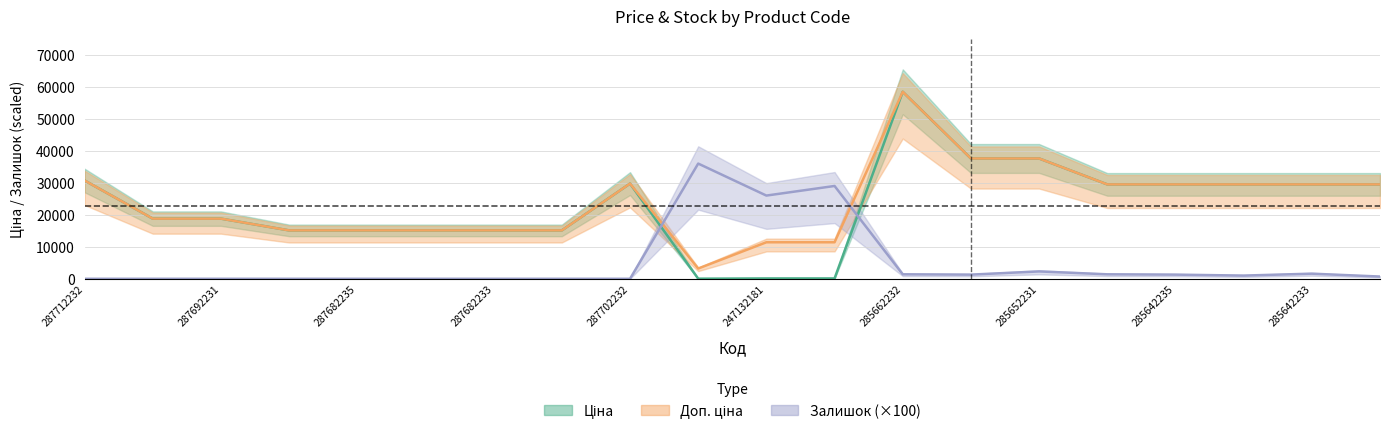

Reading left to right, transcribe all the data shown in this chart.

Ціна: 287712232=30717.1	287692233=18796.8	287692231=18796.8	287682236=15120.0	287682235=15120.0	287682234=15120.0	287682233=15120.0	287682231=15120.0	287702232=29747.2	283972211=32.0	247132181=114.1	247132180=114.1	285662232=58426.5	285652233=37593.6	285652231=37593.6	285642236=29491.5	285642235=29491.5	285642234=29491.5	285642233=29491.5	285642231=29491.5
Доп. ціна: 287712232=30717.1	287692233=18796.8	287692231=18796.8	287682236=15120.0	287682235=15120.0	287682234=15120.0	287682233=15120.0	287682231=15120.0	287702232=29747.2	283972211=3205.0	247132181=11410.0	247132180=11410.0	285662232=58426.5	285652233=37593.6	285652231=37593.6	285642236=29491.5	285642235=29491.5	285642234=29491.5	285642233=29491.5	285642231=29491.5
Залишок: 287712232=0.0	287692233=0.0	287692231=0.0	287682236=0.0	287682235=0.0	287682234=0.0	287682233=0.0	287682231=0.0	287702232=0.0	283972211=36000.0	247132181=26000.0	247132180=29000.0	285662232=1400.0	285652233=1300.0	285652231=2300.0	285642236=1400.0	285642235=1300.0	285642234=1000.0	285642233=1600.0	285642231=700.0